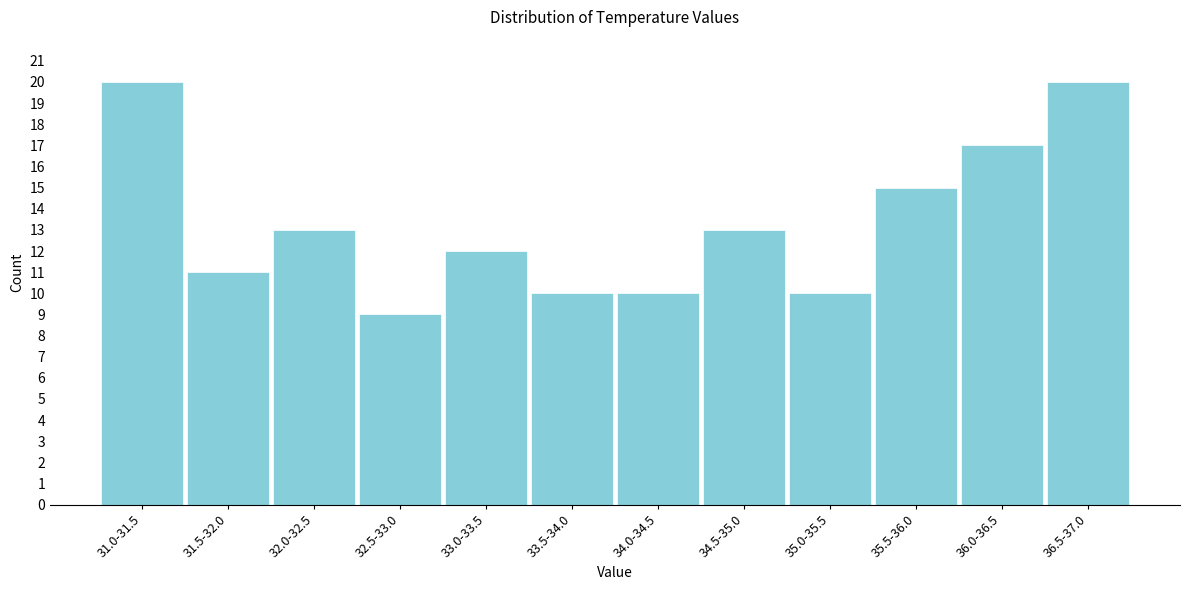

Reading left to right, list all the values displayed in this chart.

31.0-31.5=20	31.5-32.0=11	32.0-32.5=13	32.5-33.0=9	33.0-33.5=12	33.5-34.0=10	34.0-34.5=10	34.5-35.0=13	35.0-35.5=10	35.5-36.0=15	36.0-36.5=17	36.5-37.0=20